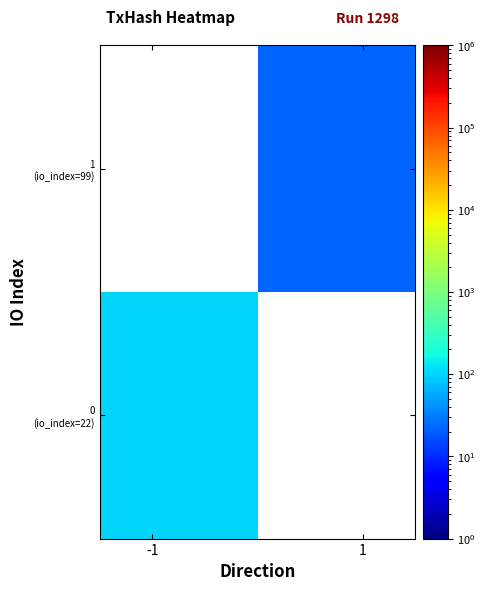

At how many categories does at least one series exceed 83?

1